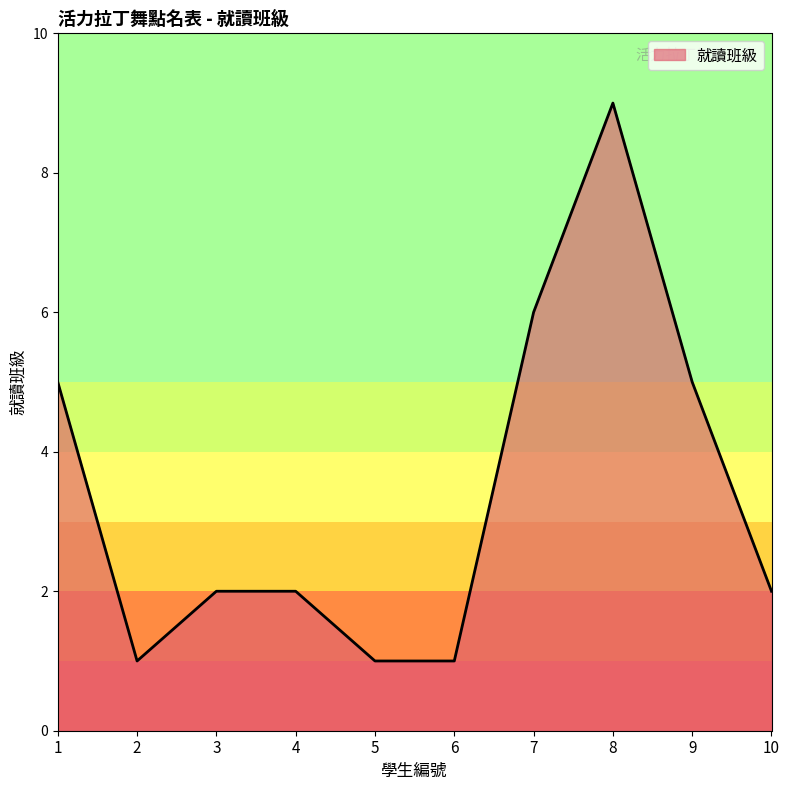

What is the change in value from 2 to 7?

+5